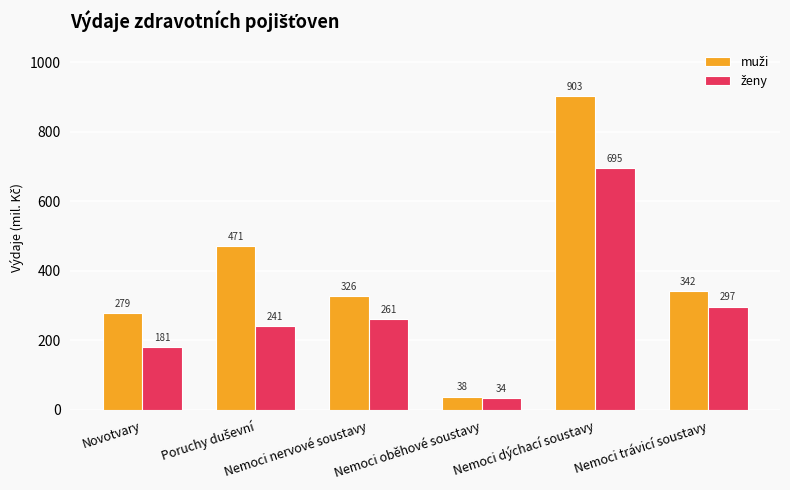

What is the maximum value shown in the chart?

902.7